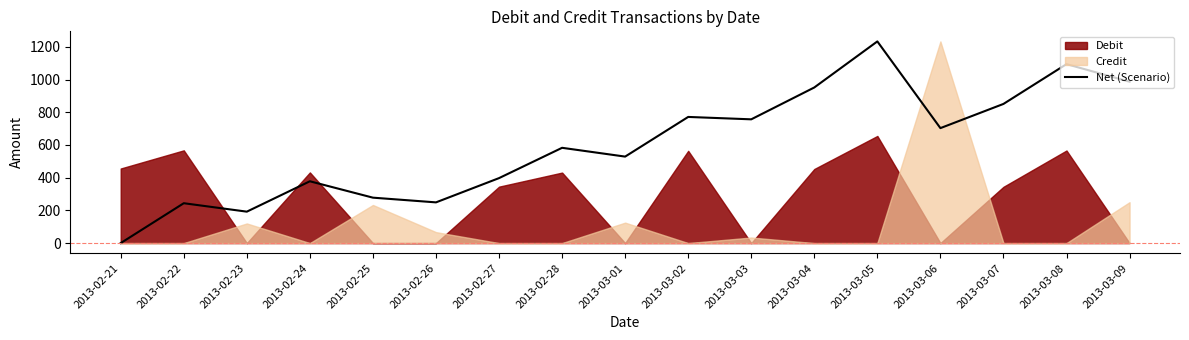

Does the chart have visible grid lines?

No